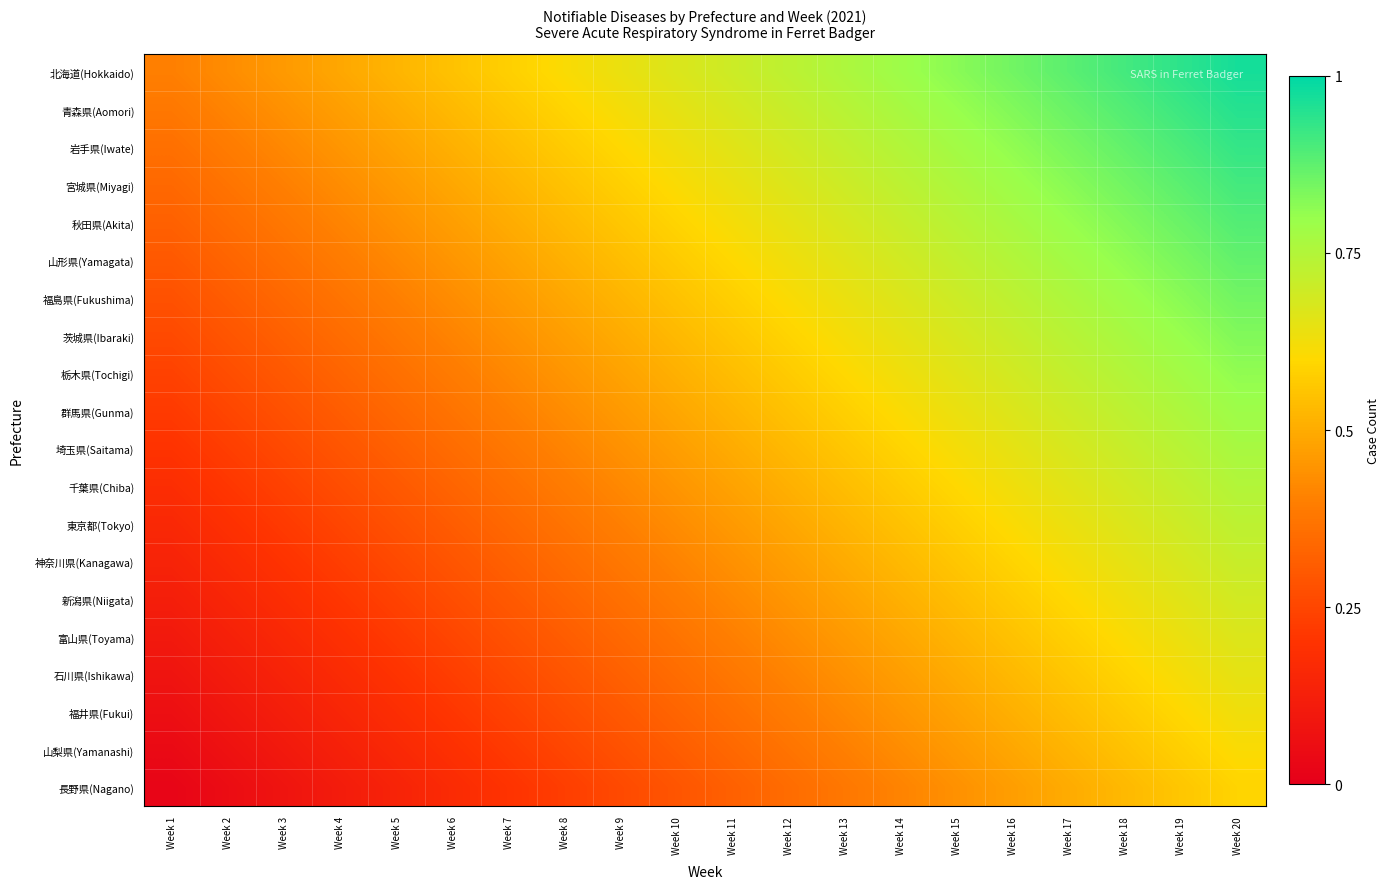

Which has a higher value, Week 3 or Week 7?

Week 7